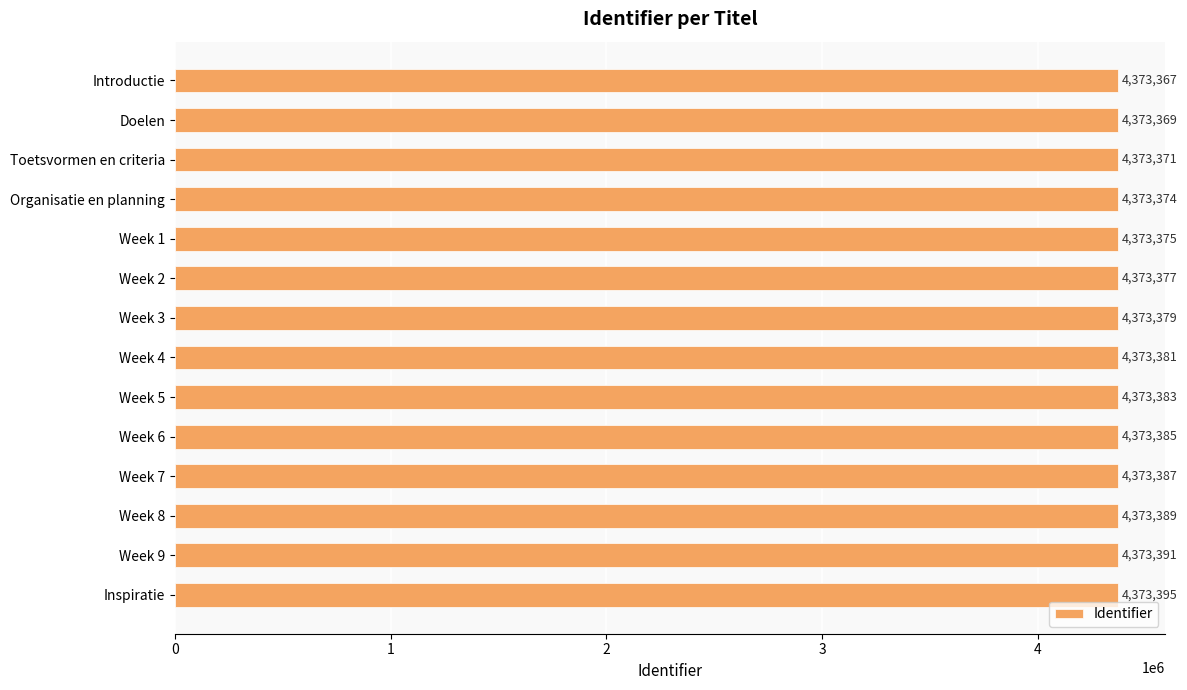

At which category does the chart reach its peak across all series?

Inspiratie